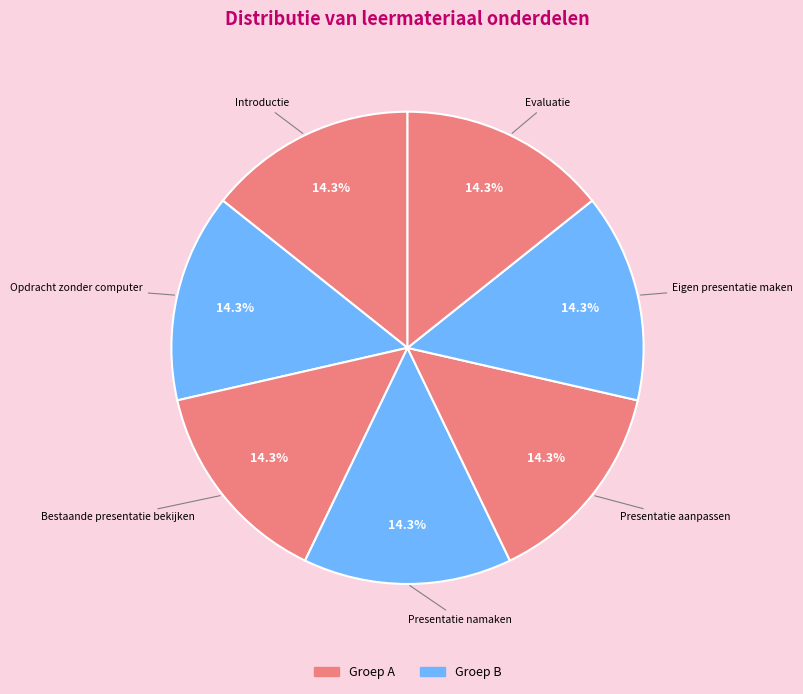

How many slices are in this pie chart?

7